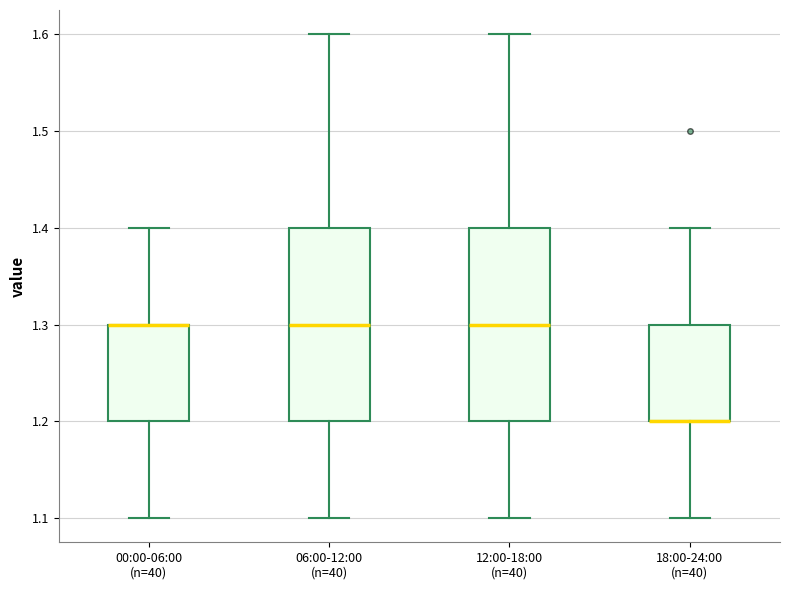

Where is the upper edge of the box for 18:00-24:00 (n=40) on the y-axis? The values are not printed on the chart, so give them approximately, as read against the axis.

1.3